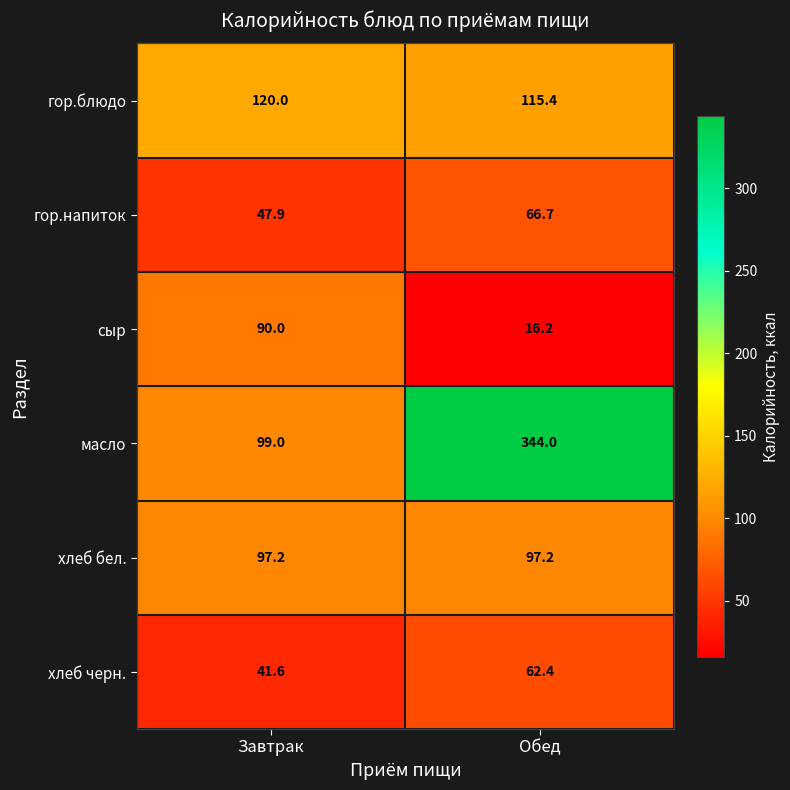

Rank the series by their maximum value, from lowest to highest.

хлеб черн., гор.напиток, сыр, хлеб бел., гор.блюдо, масло